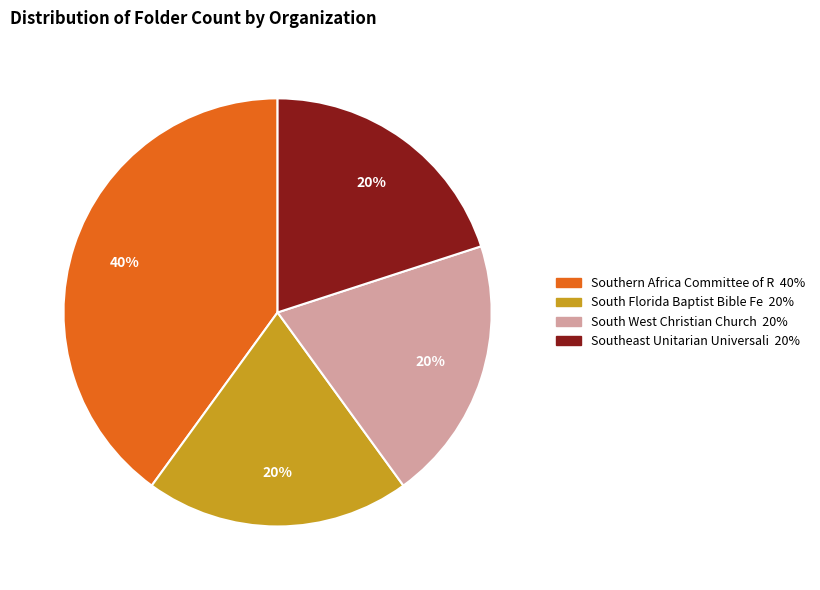

How many slices are in this pie chart?

4